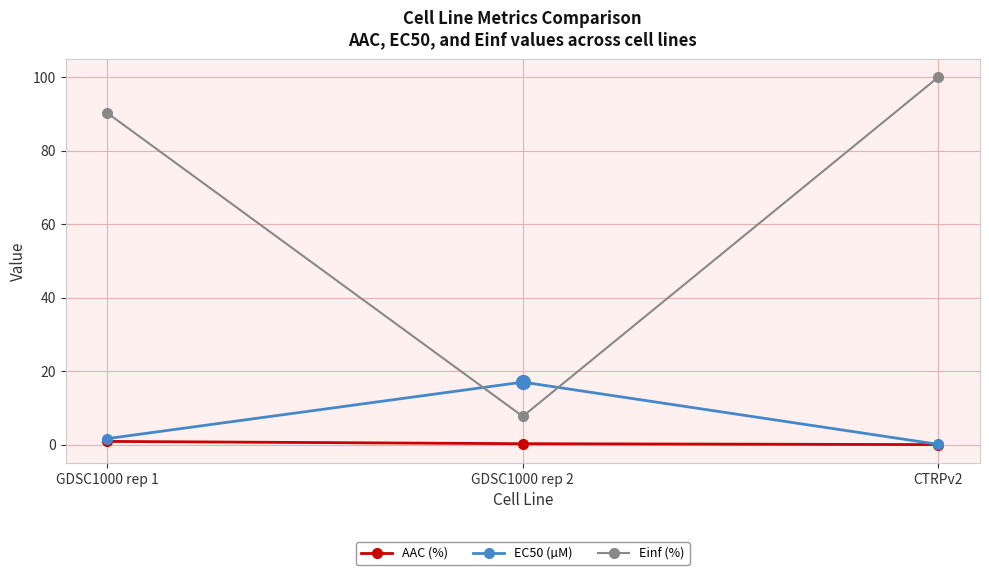

Which series changed the most between GDSC1000 rep 1 and CTRPv2?

Einf (%)